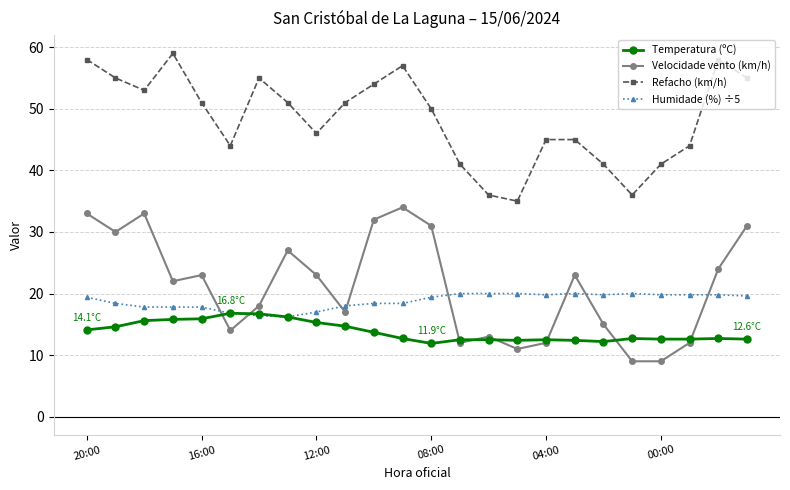

True or false: Humidade (%) ÷5 has more than 1 points higher than both neighbors.

True